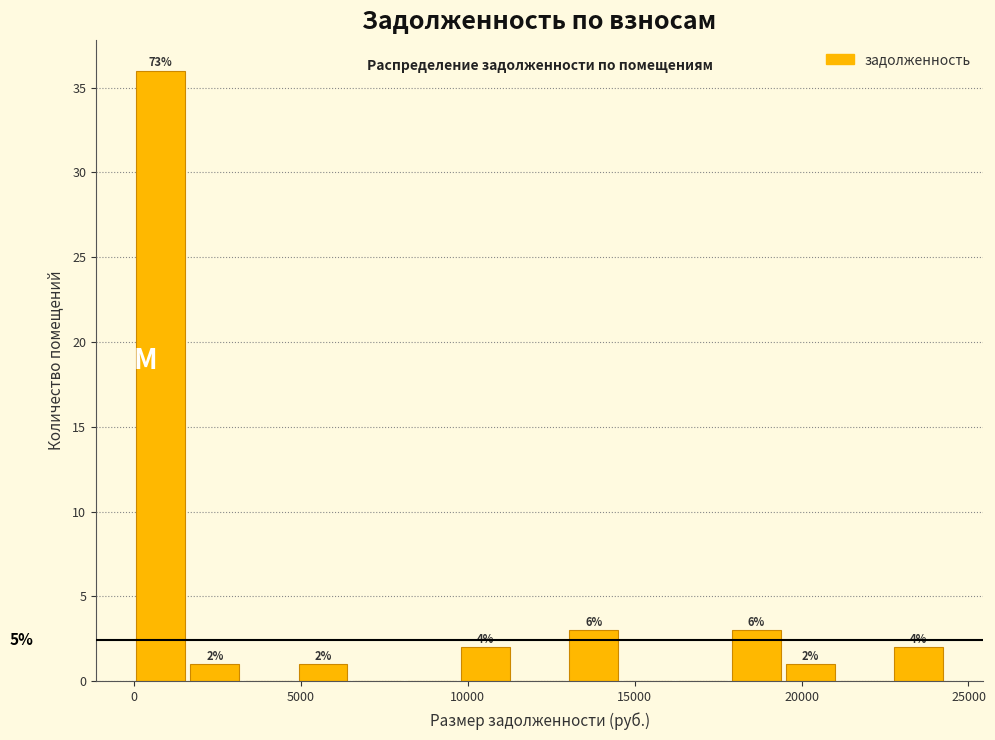

Around what value on the x-axis is the tallest bar? Give the approximate position of its centre, as read against the axis.

1000